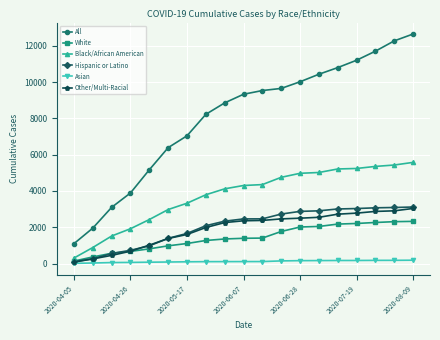

Which series has the largest total across all categories?

All